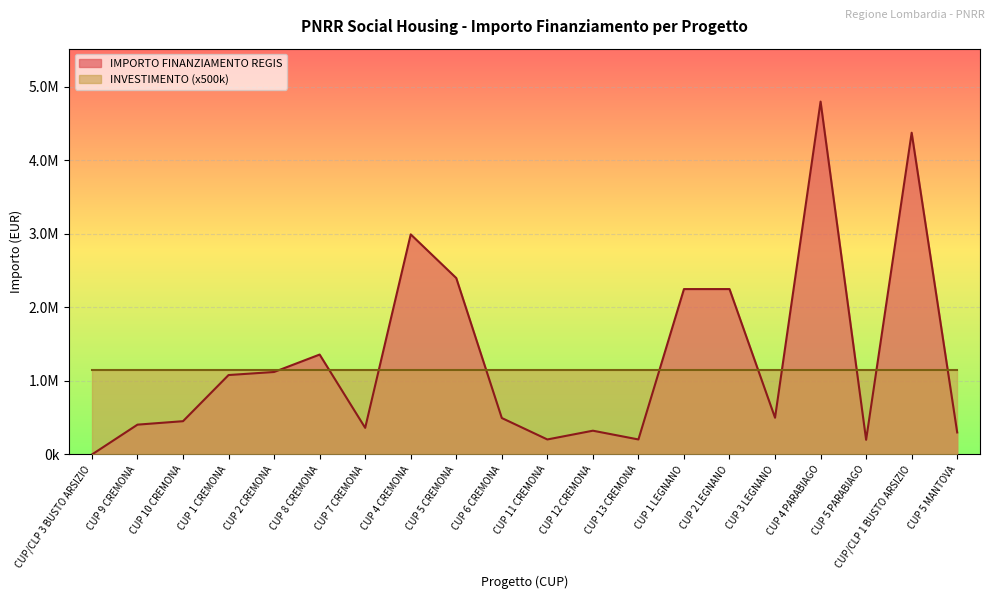

Reading right to left, list all the values displayed in this chart.

300000.0	4376567.1	200000.0	4800000.0	500000.0	2250000.0	2250000.0	204619.8	323707.9	204619.8	496197.0	2400000.0	2994135.6	362434.9	1359328.6	1122307.2	1080773.6	453006.2	405994.4	0.0